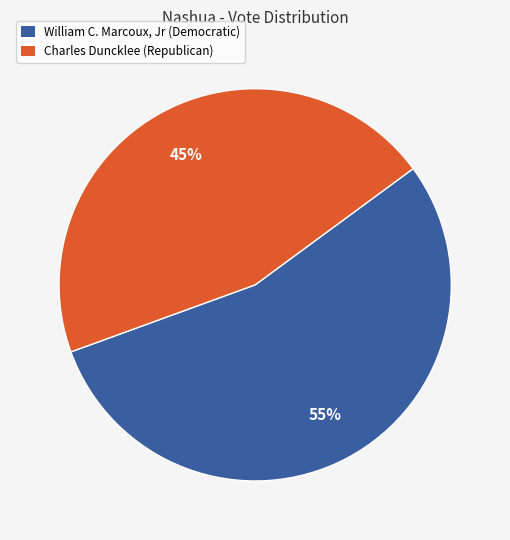

What is the largest slice in the pie chart?

William C. Marcoux, Jr (Democratic)